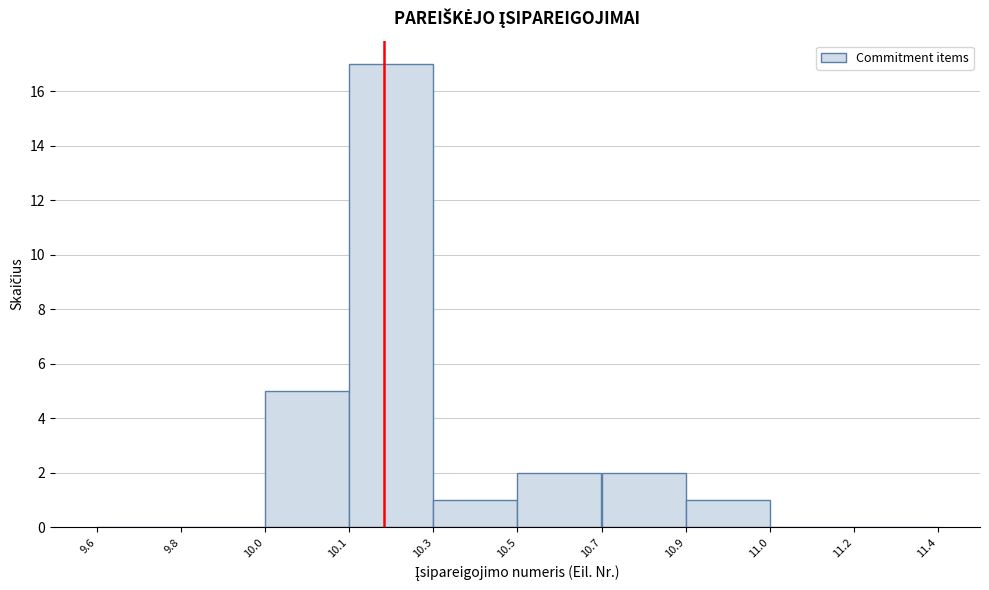

Reading right to left, list all the values displayed in this chart.

11.2=0	11.0=0	10.9=1	10.7=2	10.5=2	10.3=1	10.1=17	10.0=5	9.8=0	9.6=0